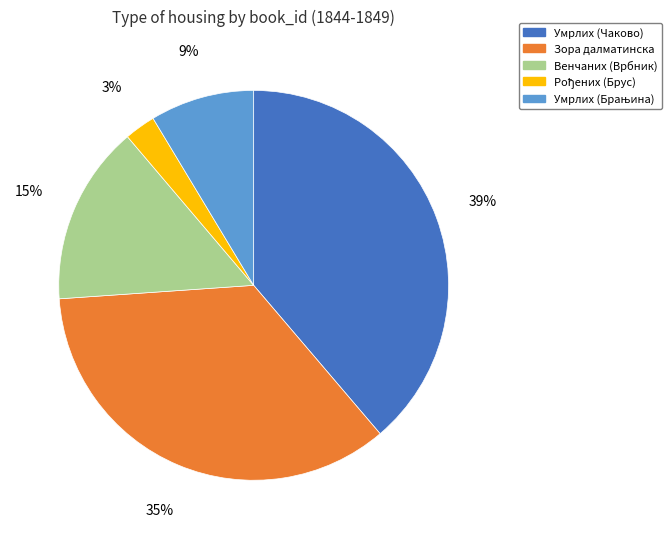

The Умрлих (Чаково) slice represents 39% of the pie. True or false?

True